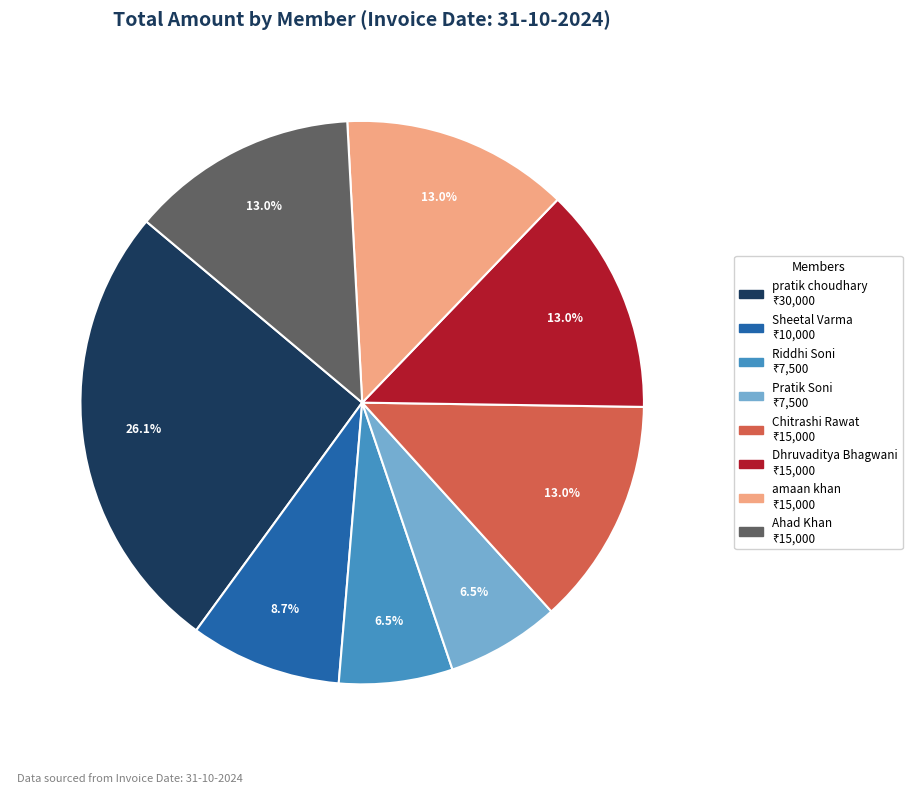

Count the number of slices in the pie.

8